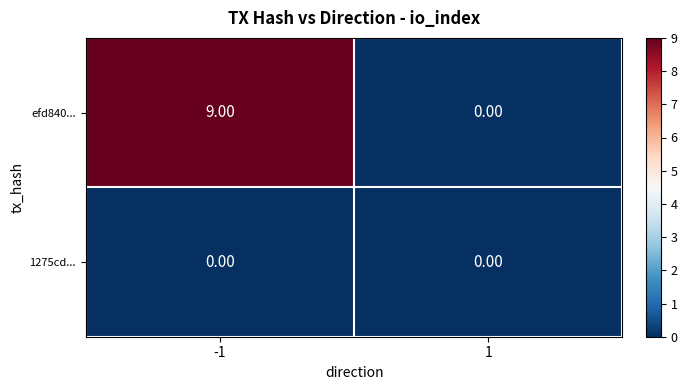

Rank the series by their maximum value, from highest to lowest.

efd840..., 1275cd...